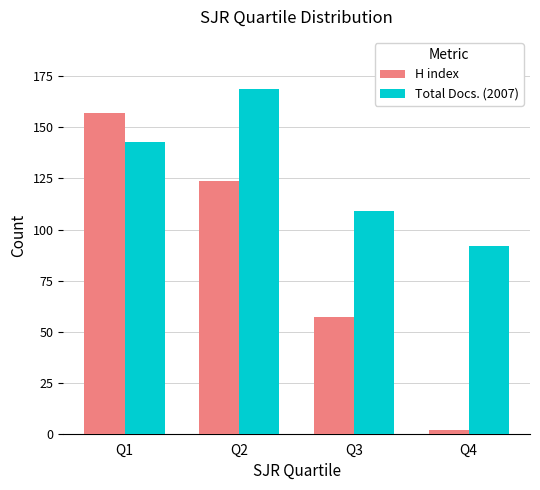

What is the sum of the Total Docs. (2007) values at Q3 and Q4?

201